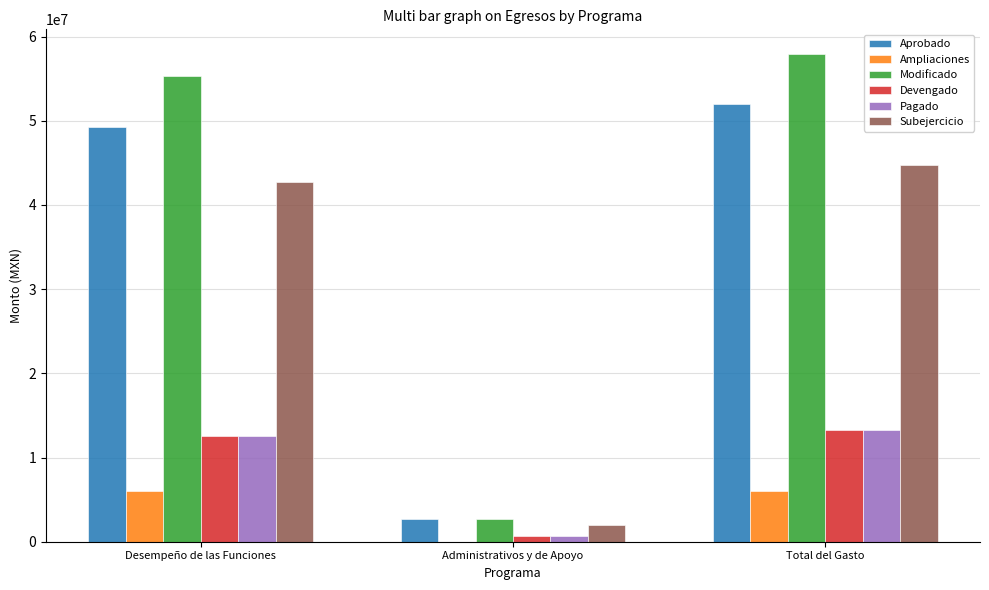

Which label corresponds to the largest value in the chart?

Total del Gasto